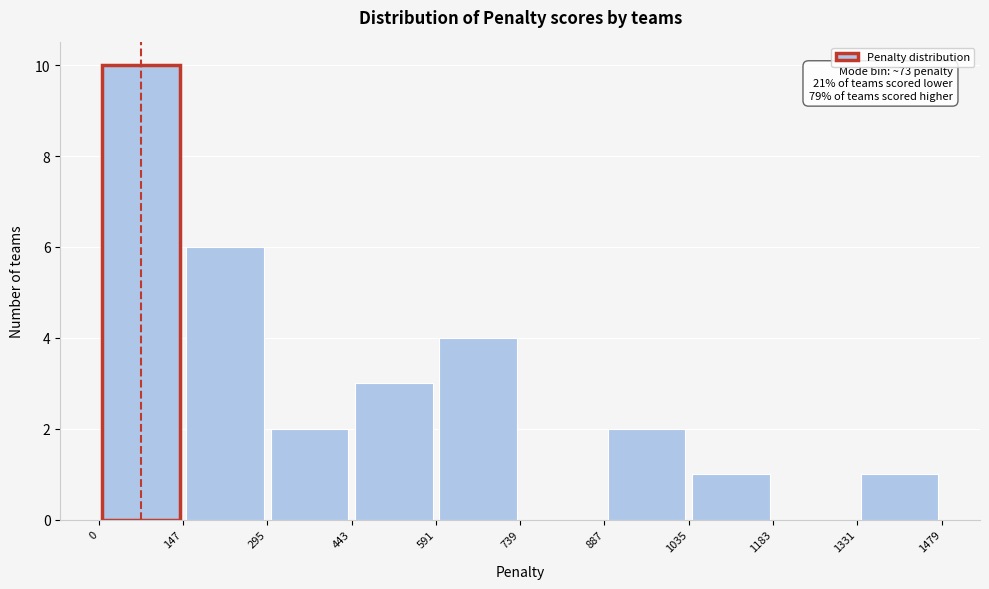

Which range on the x-axis has the tallest bar?

0 to 147